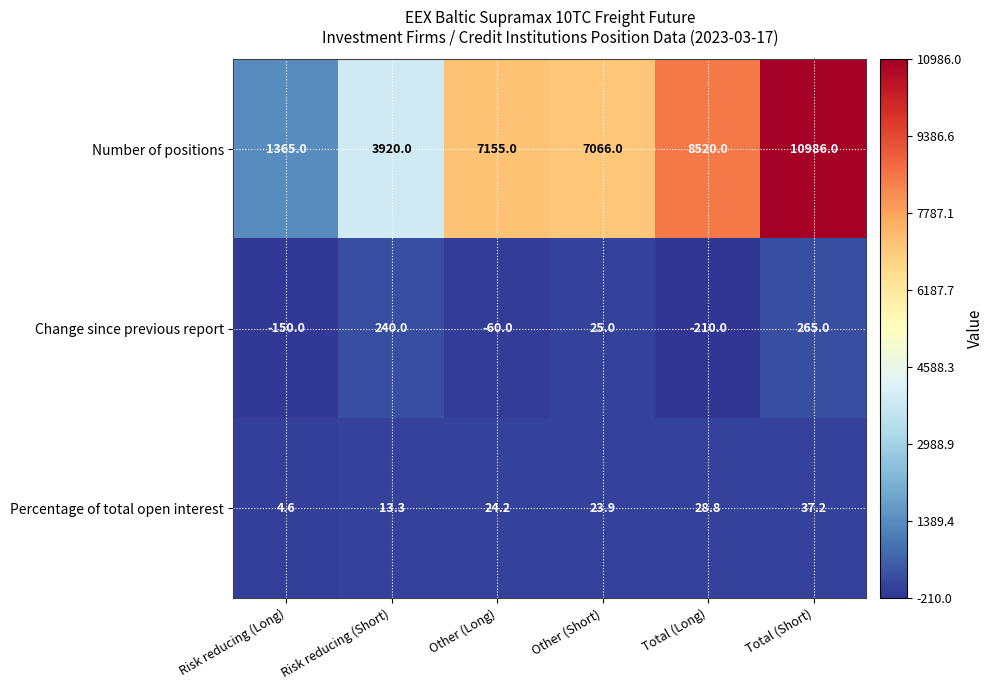

Reading left to right, what are all the values shown in this chart?

Number of positions: 1365.0	3920.0	7155.0	7066.0	8520.0	10986.0
Change since previous report: -150.0	240.0	-60.0	25.0	-210.0	265.0
Percentage of total open interest: 4.6	13.3	24.2	23.9	28.8	37.2